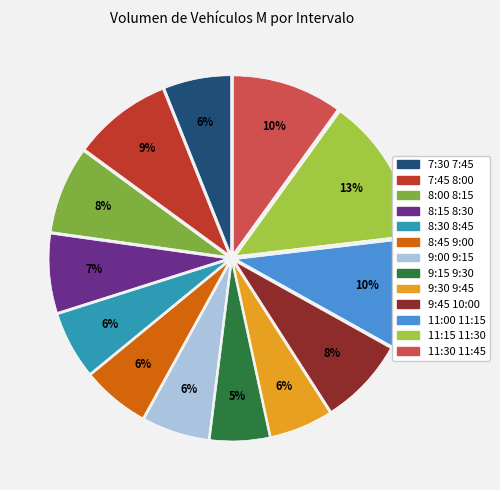

To the nearest percent, what portion does 11:00 11:15 represent?

10%